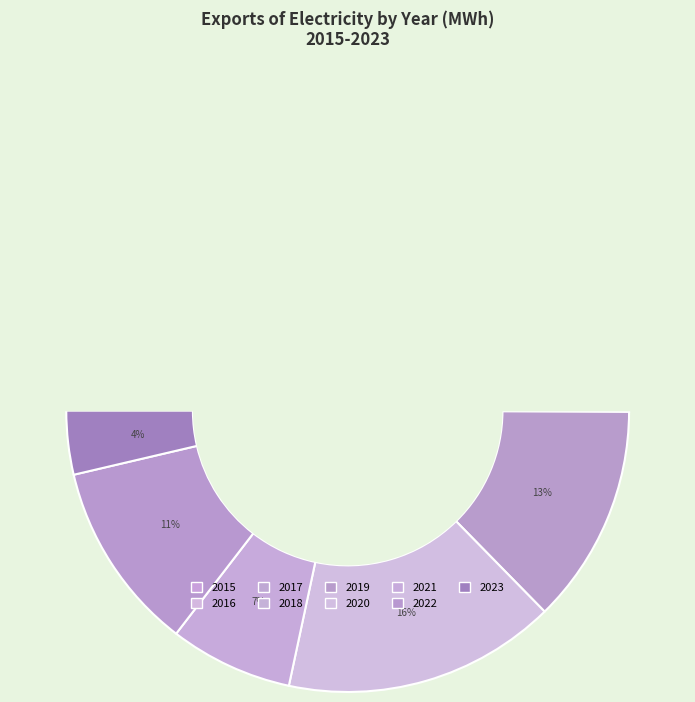

True or false: 2018 accounts for 14% of the total.

True